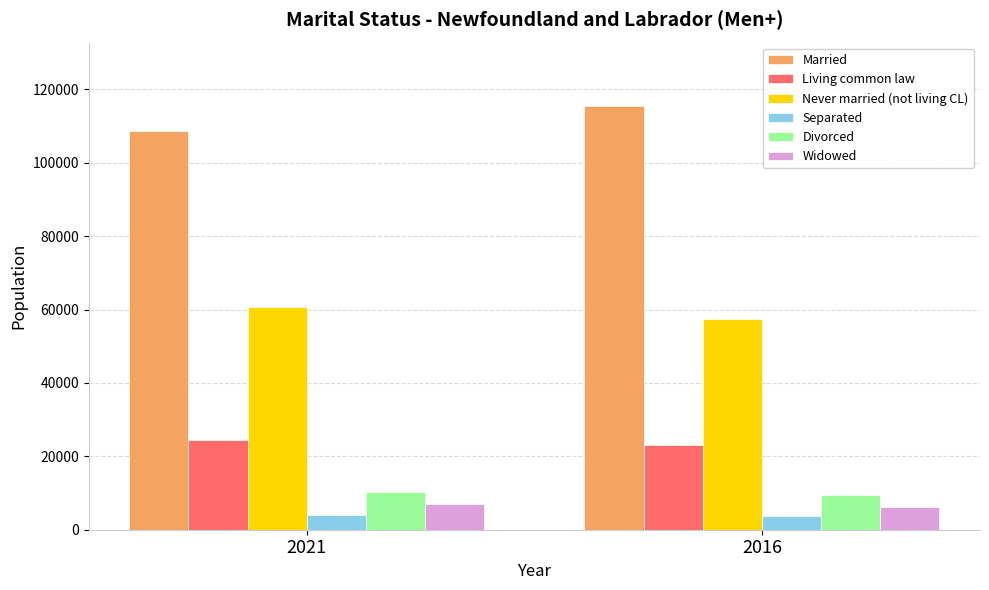

At 2021, list the series in order from largest to smallest.

Married, Never married (not living CL), Living common law, Divorced, Widowed, Separated